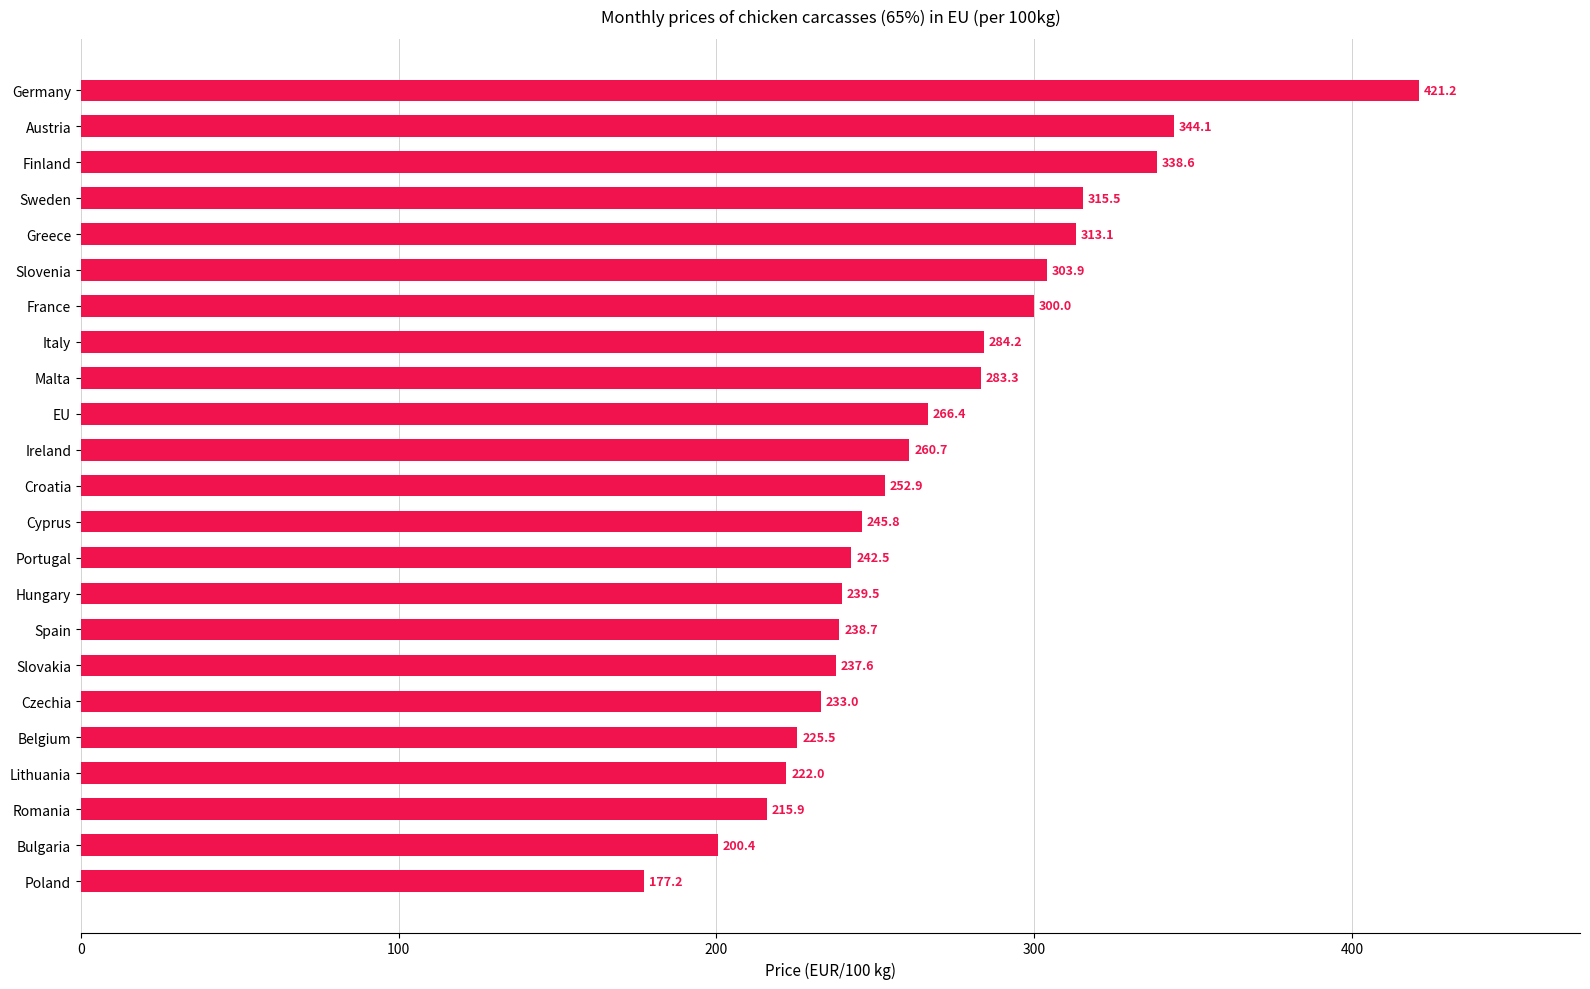

What is the ratio of the value at Slovakia to the value at Austria?

0.7